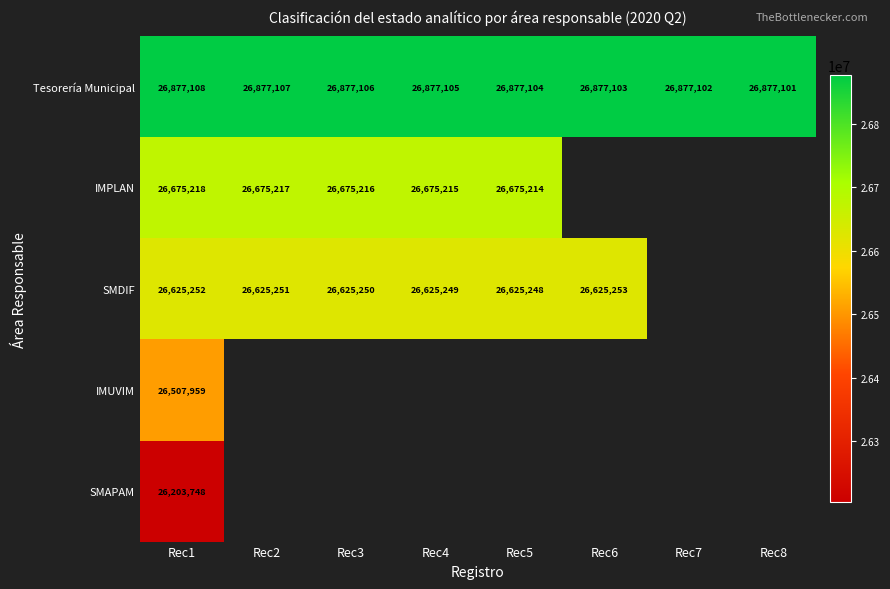

What is the spread (max minus min) of values at Rec6?

251850.0